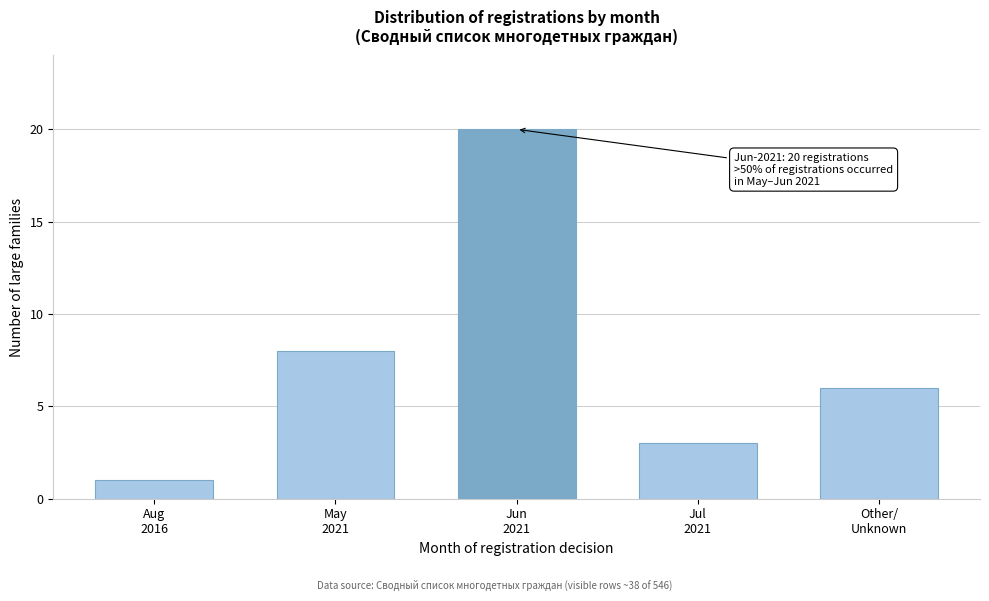

Reading left to right, list all the values displayed in this chart.

1	8	20	3	6